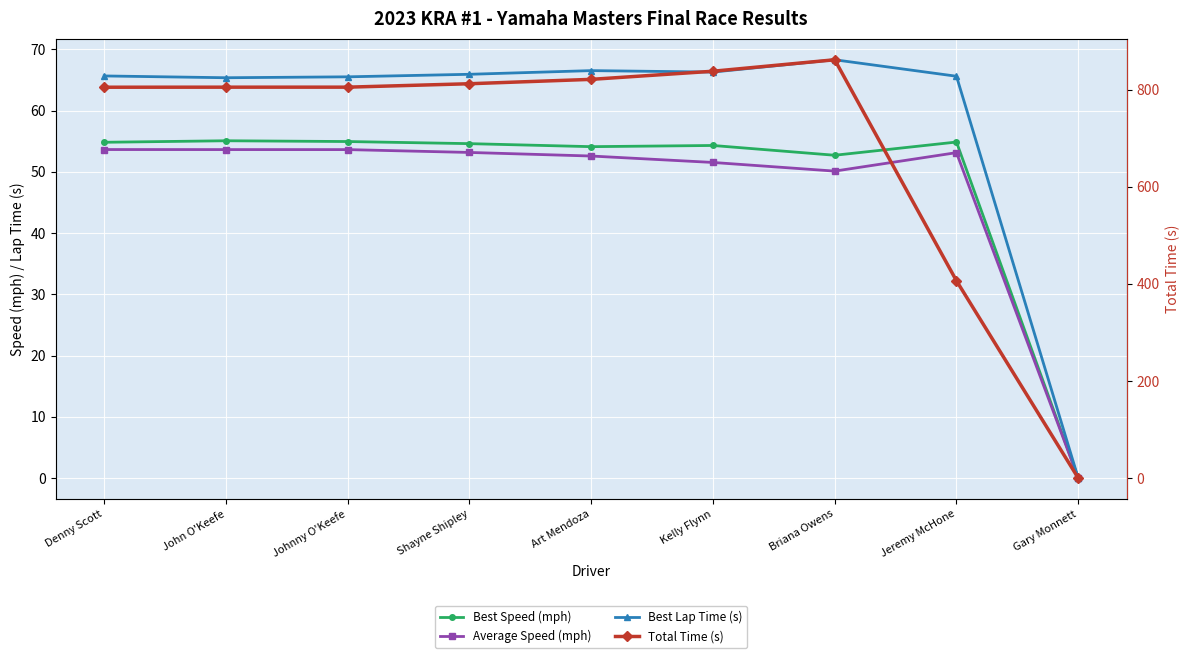

The value of Best Lap Time (s) at Denny Scott is 110.1. True or false?

False